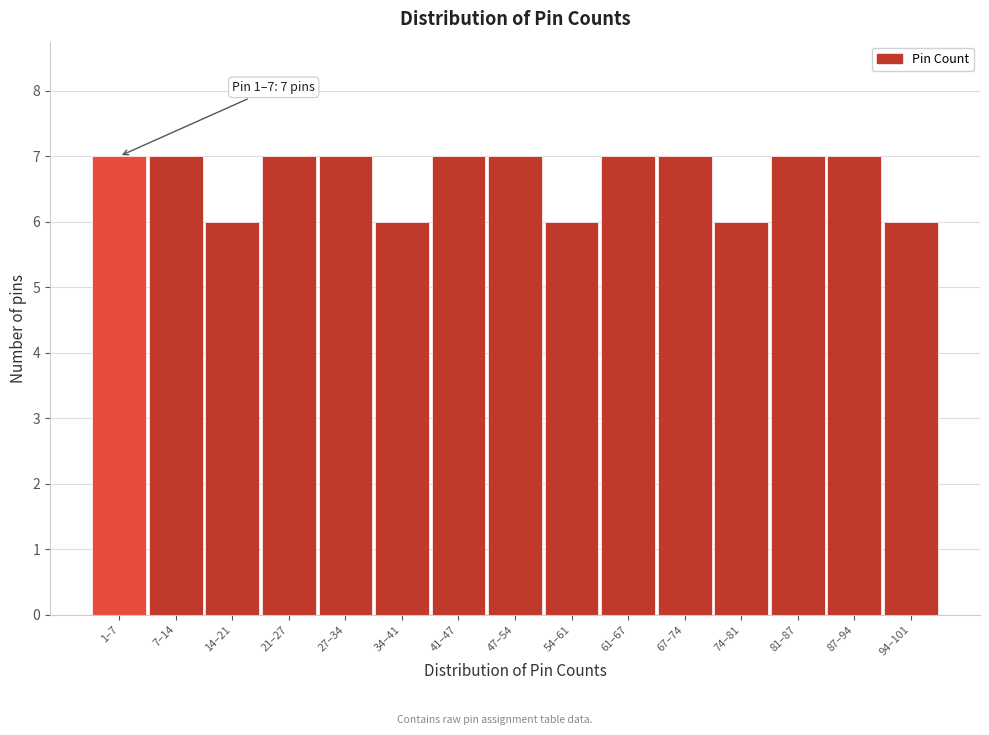

Reading left to right, extract all data points from this chart.

7	7	6	7	7	6	7	7	6	7	7	6	7	7	6